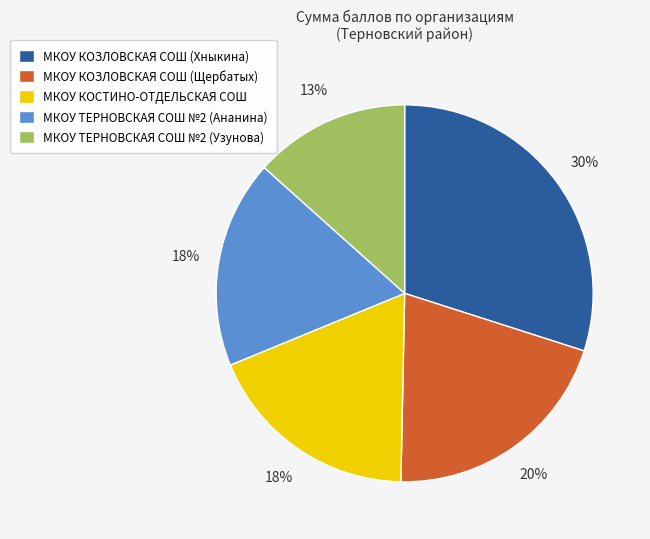

What is the smallest slice in the pie chart?

МКОУ ТЕРНОВСКАЯ СОШ №2 (Узунова)